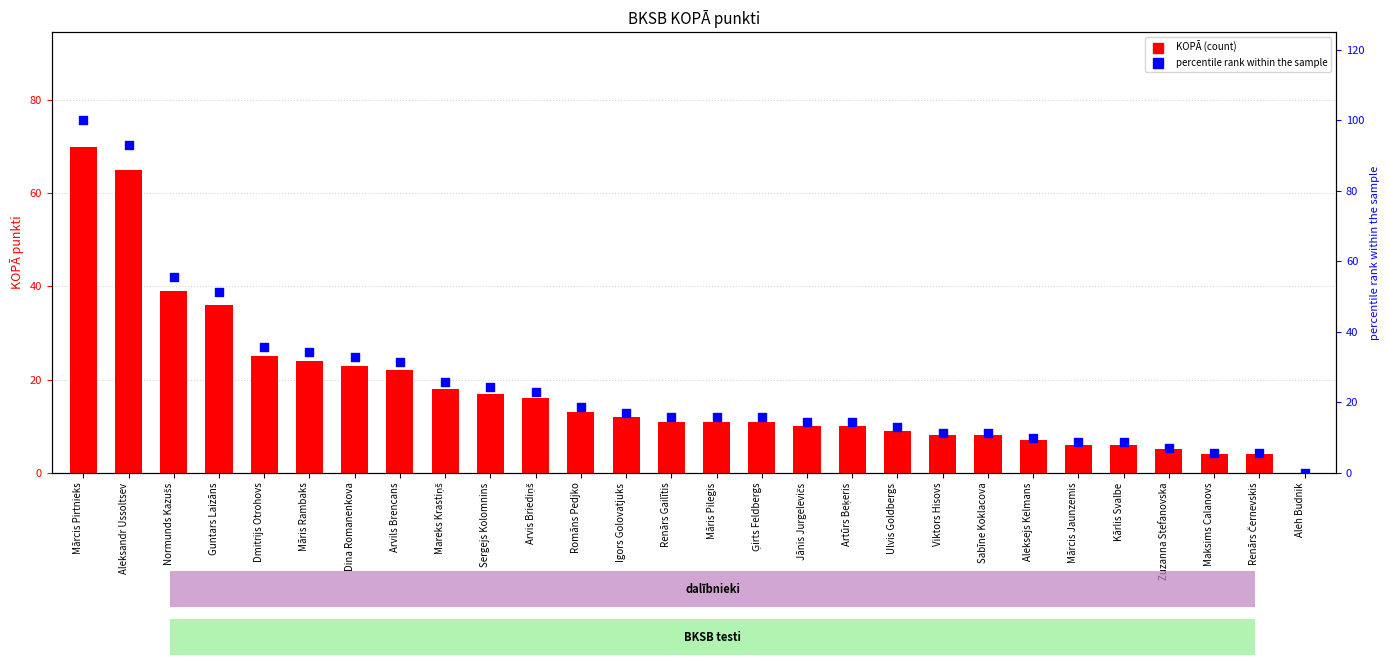

Which series contains the lowest Y value?

KOPĀ